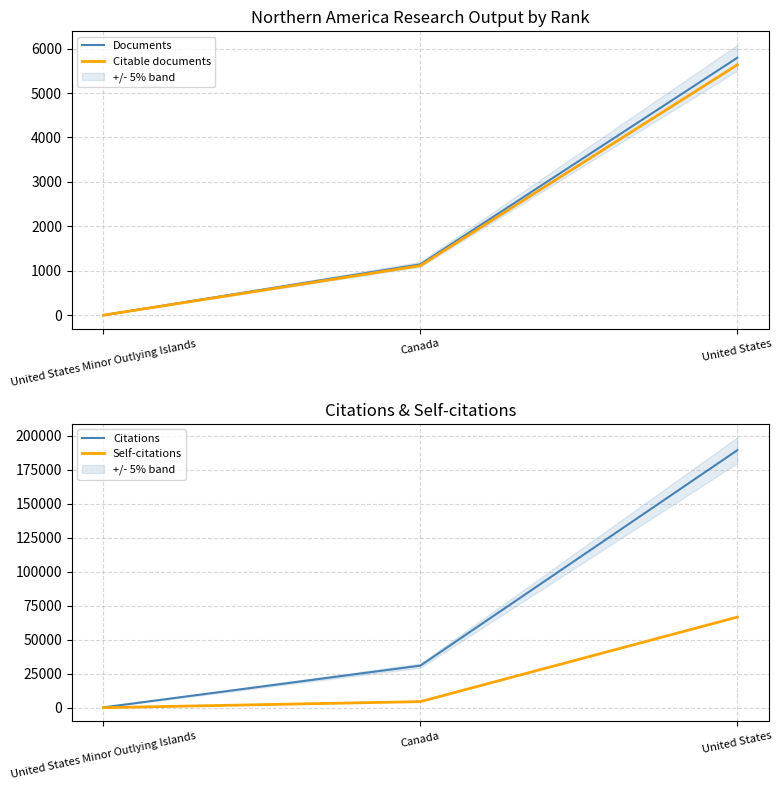

Which label corresponds to the largest value in the chart?

United States